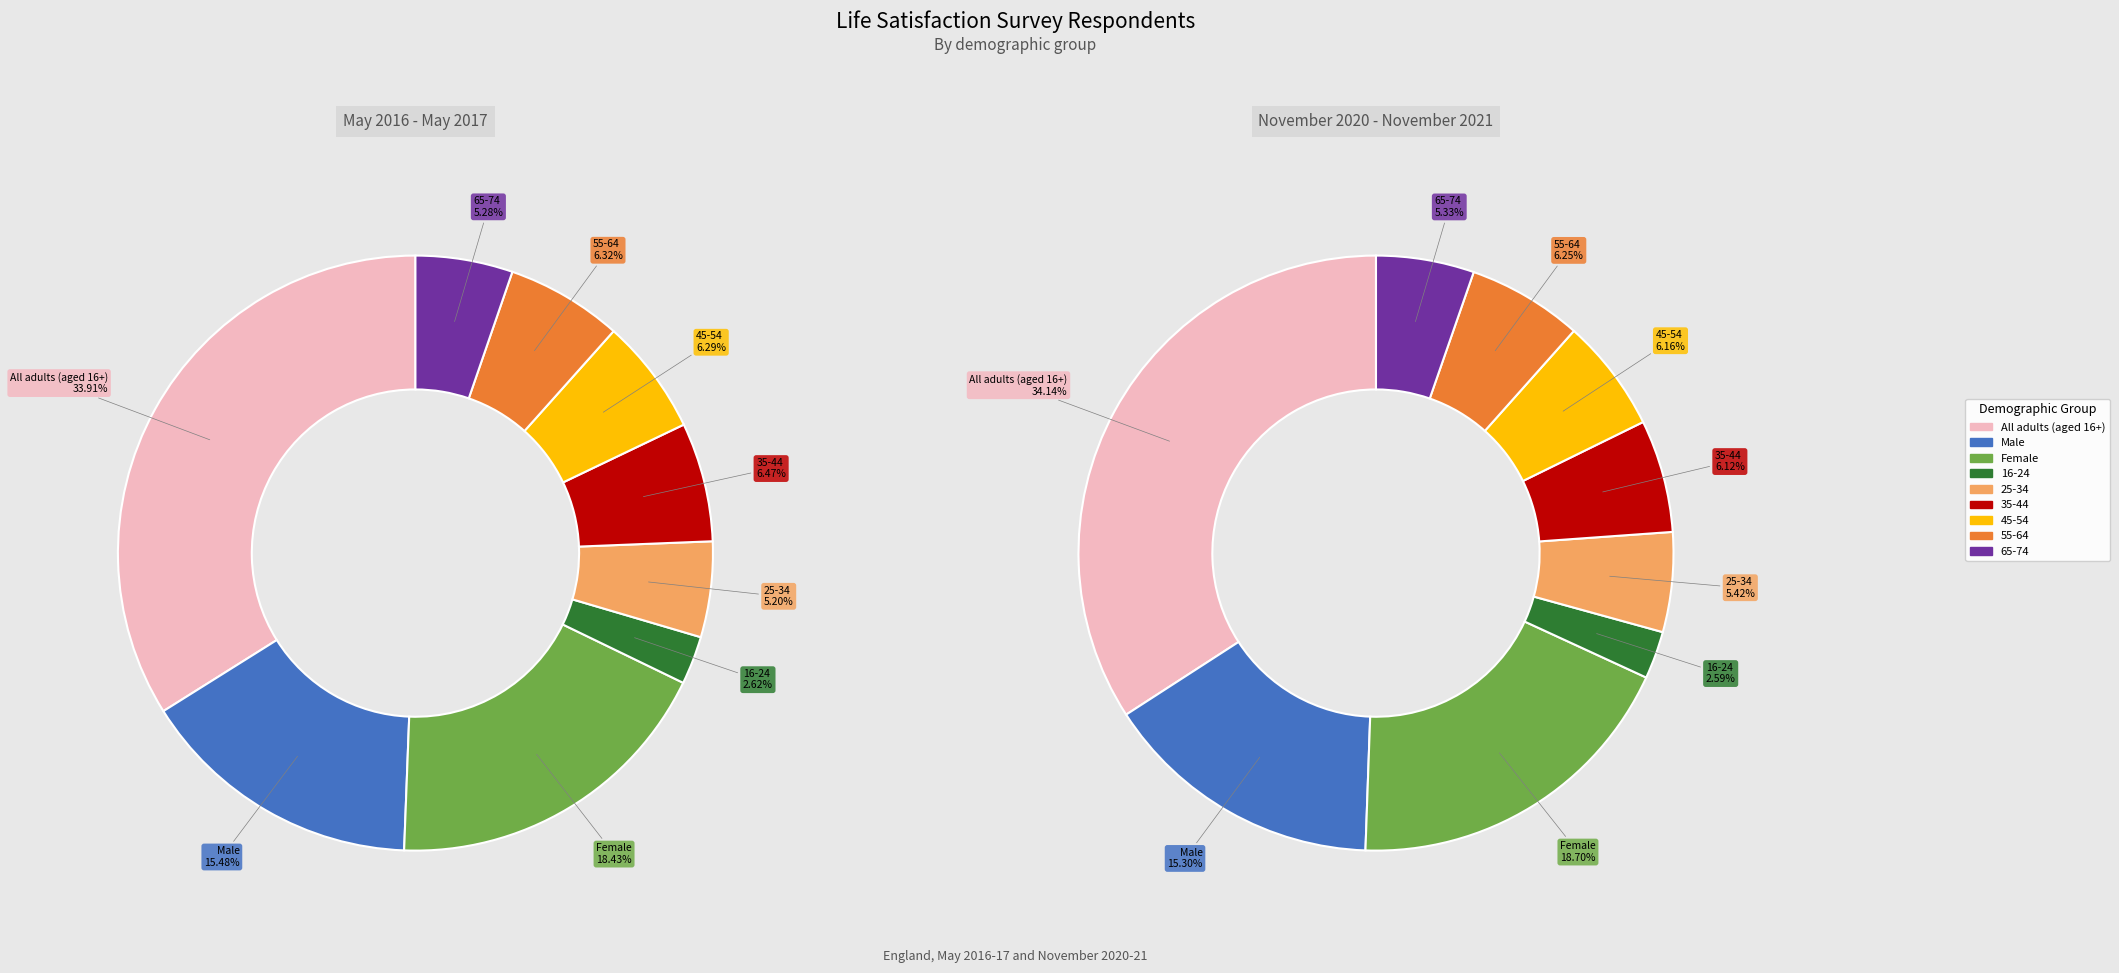

Does 25-34 represent more than half of the total?

No